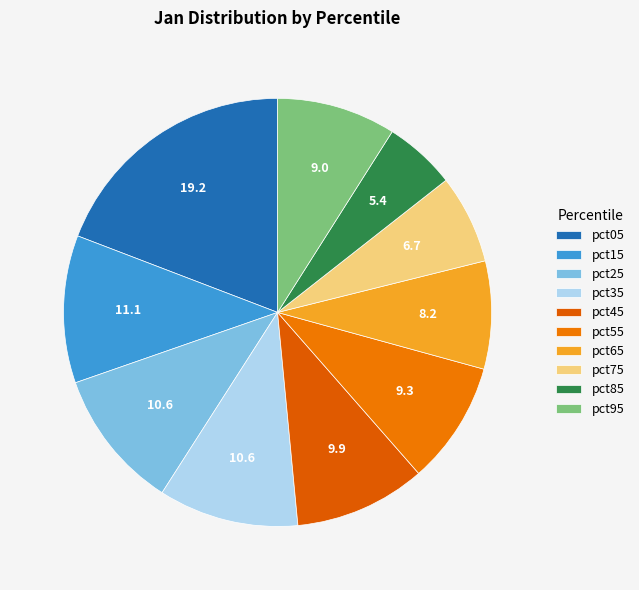

To the nearest percent, what is the average slice percentage?

10%